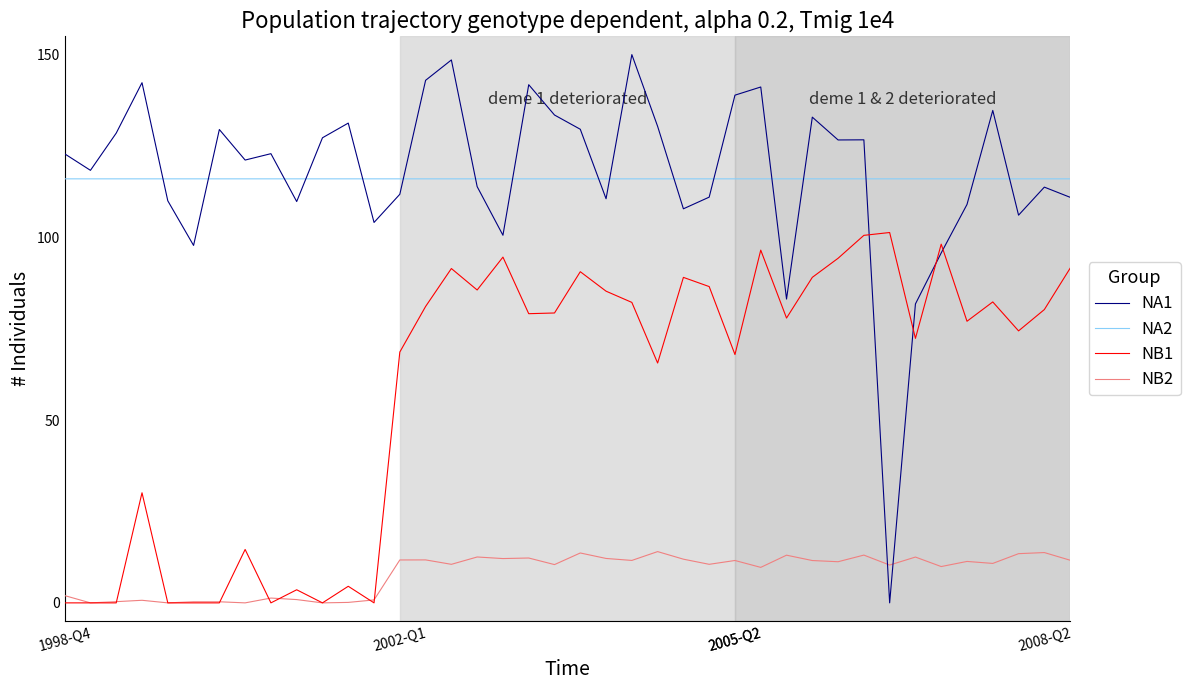

What is the minimum value for NA2?

116.0